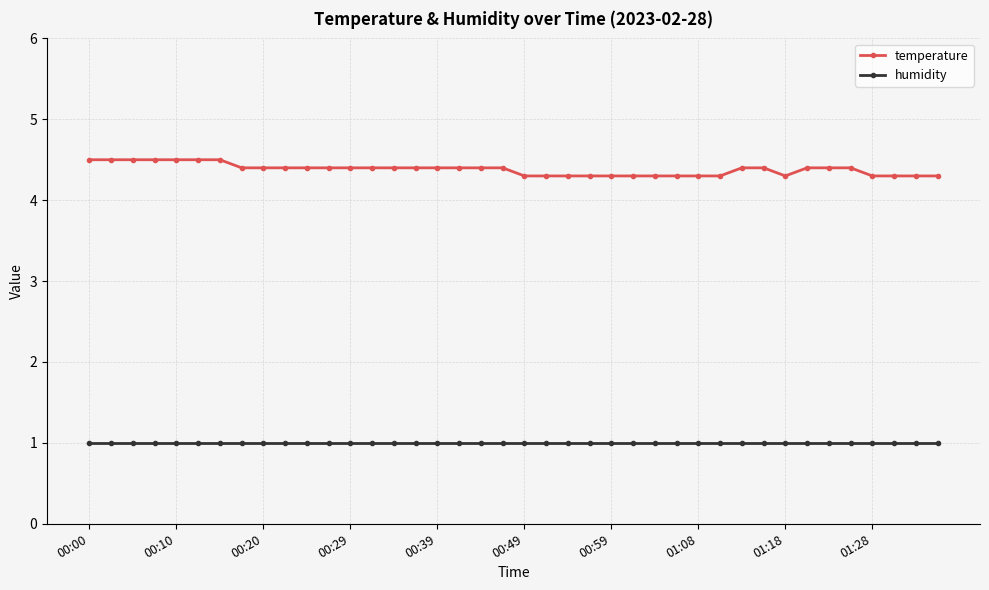

What is the smallest value displayed?

1.0